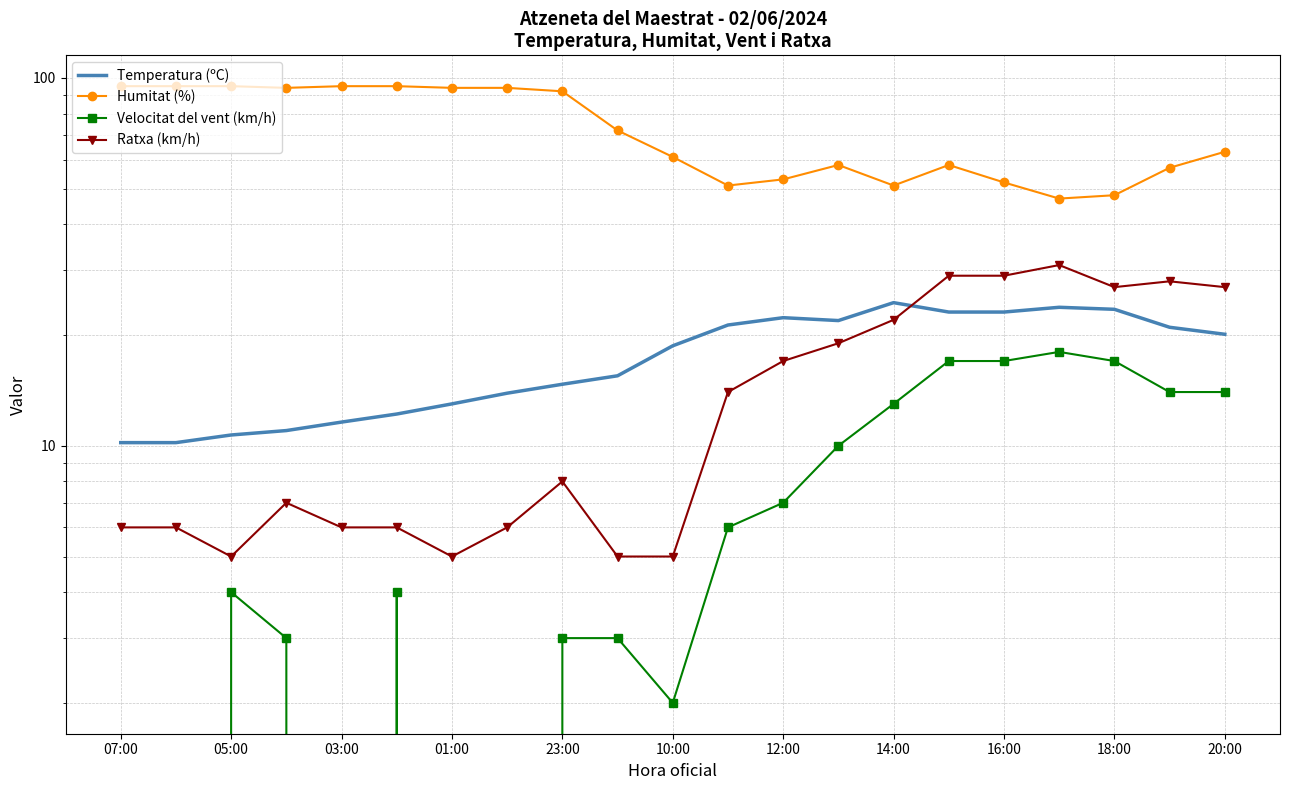

Which series has the widest spread of values?

Humitat (%)